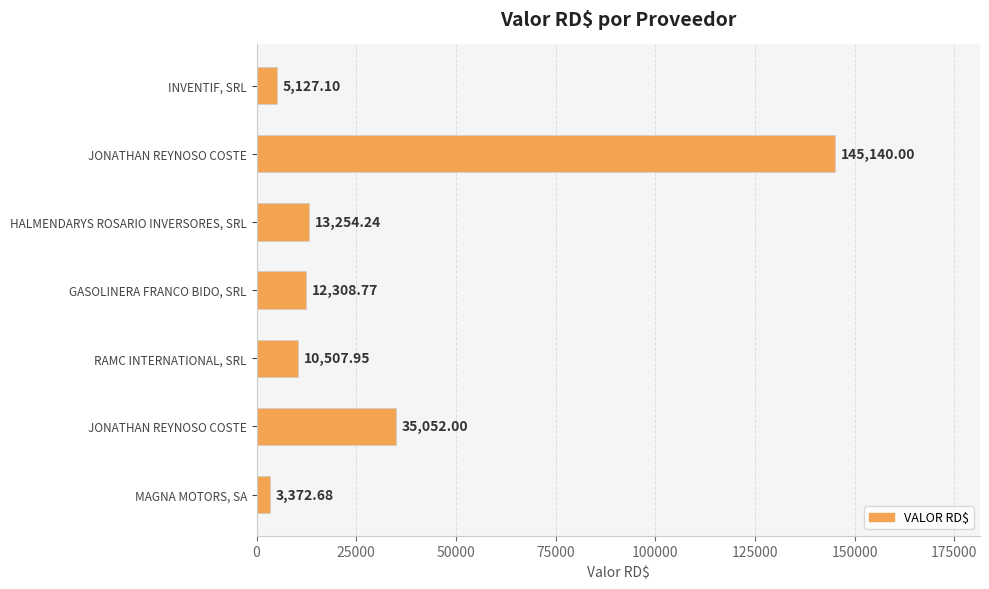

How many categories are shown in the chart?

7